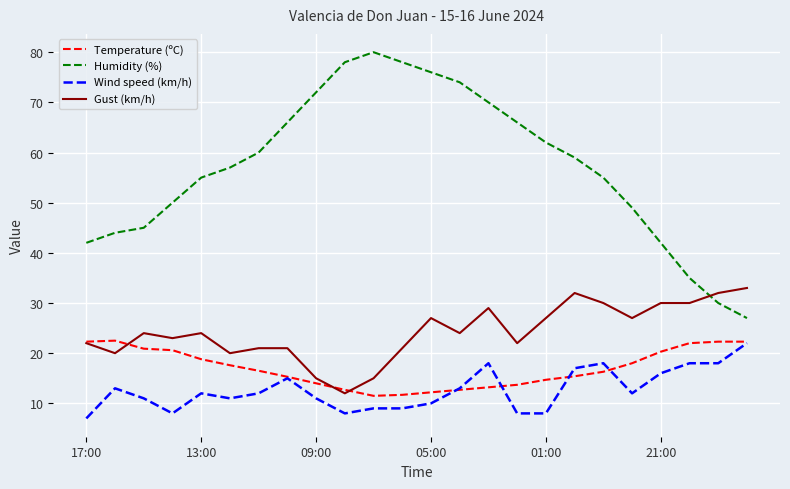

How many distinct data groups are displayed?

4